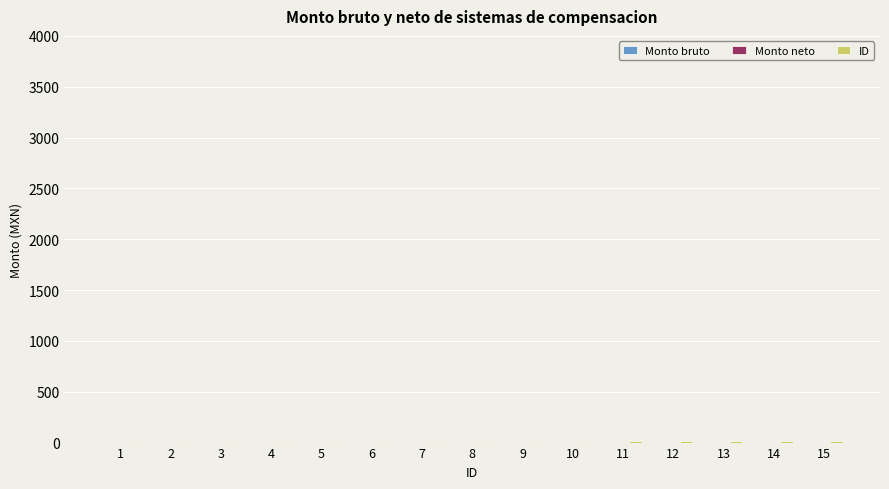

What is the sum of all values?

120